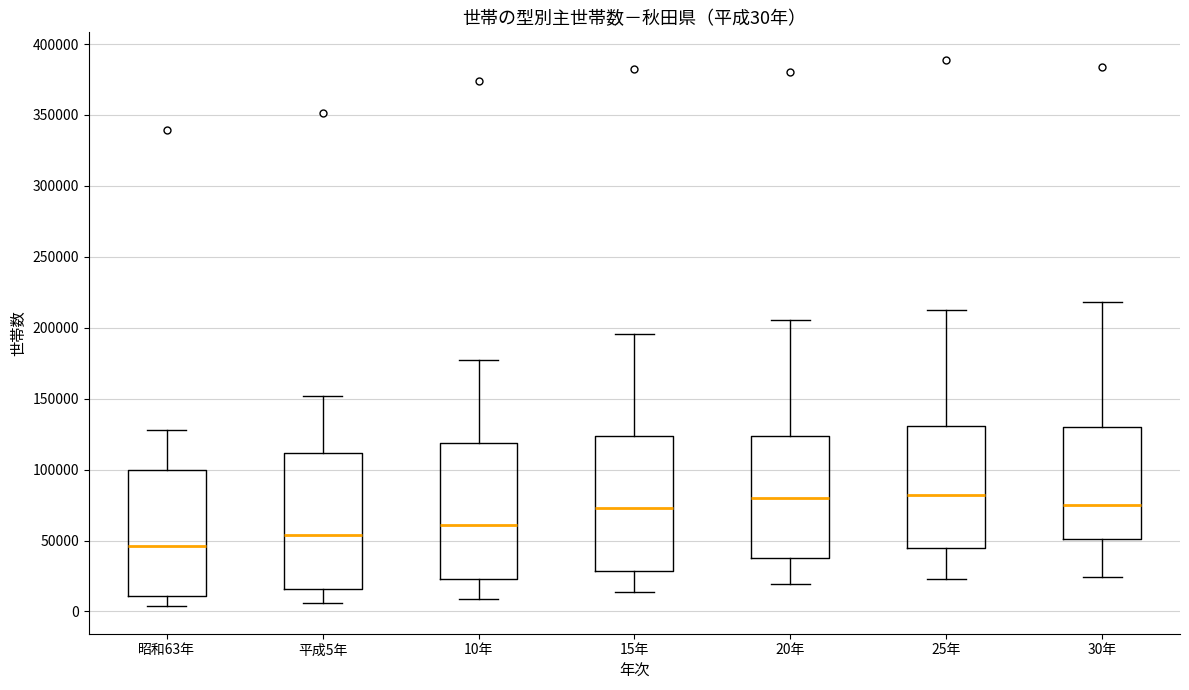

Which box's median line is the lowest?

昭和63年